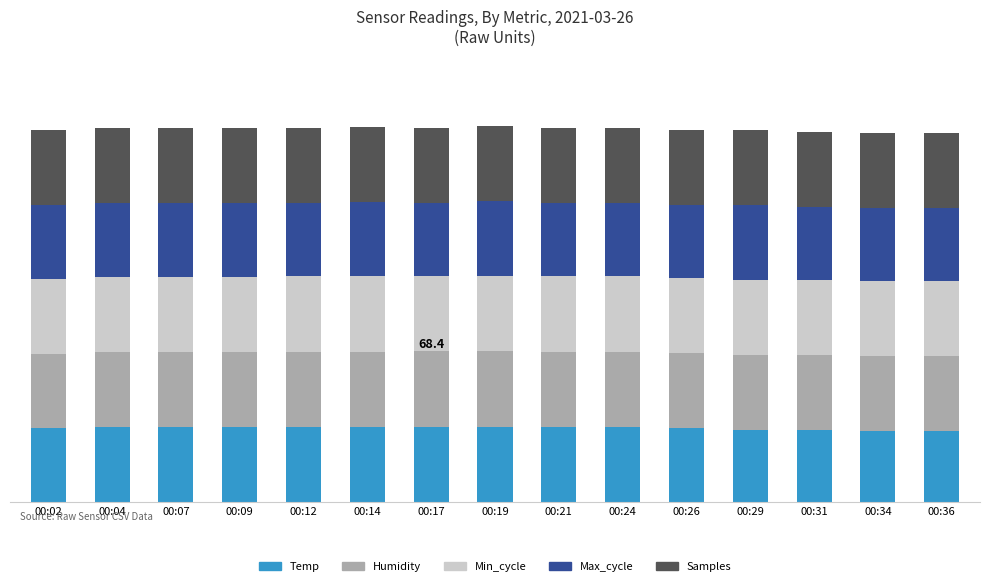

What are all the series names shown in the legend?

Temp, Humidity, Min_cycle, Max_cycle, Samples